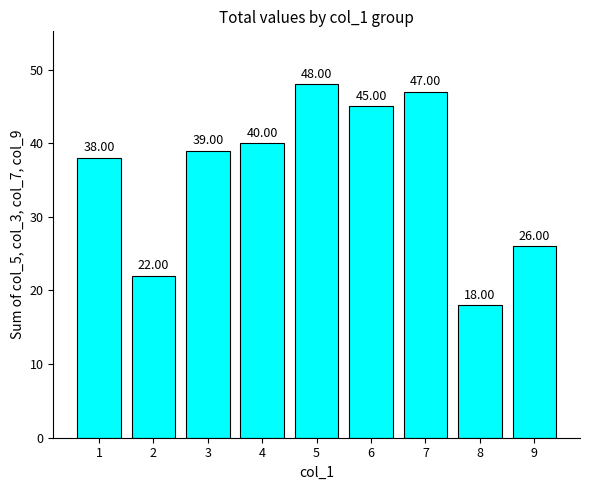

Rank the categories by value from lowest to highest.

8, 2, 9, 1, 3, 4, 6, 7, 5